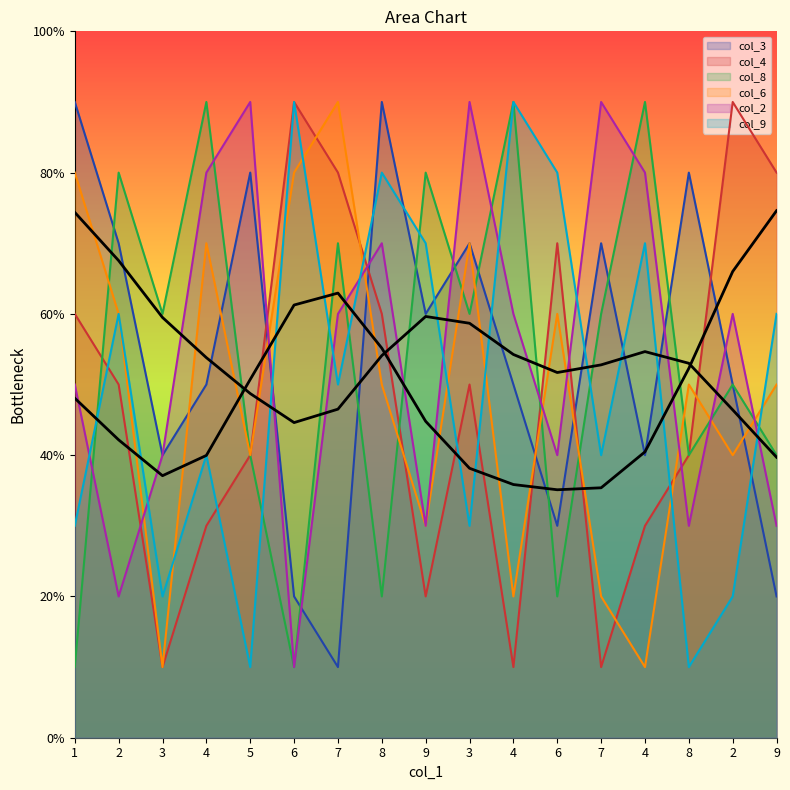

How many times do col_3 and col_9 cross each other?

9